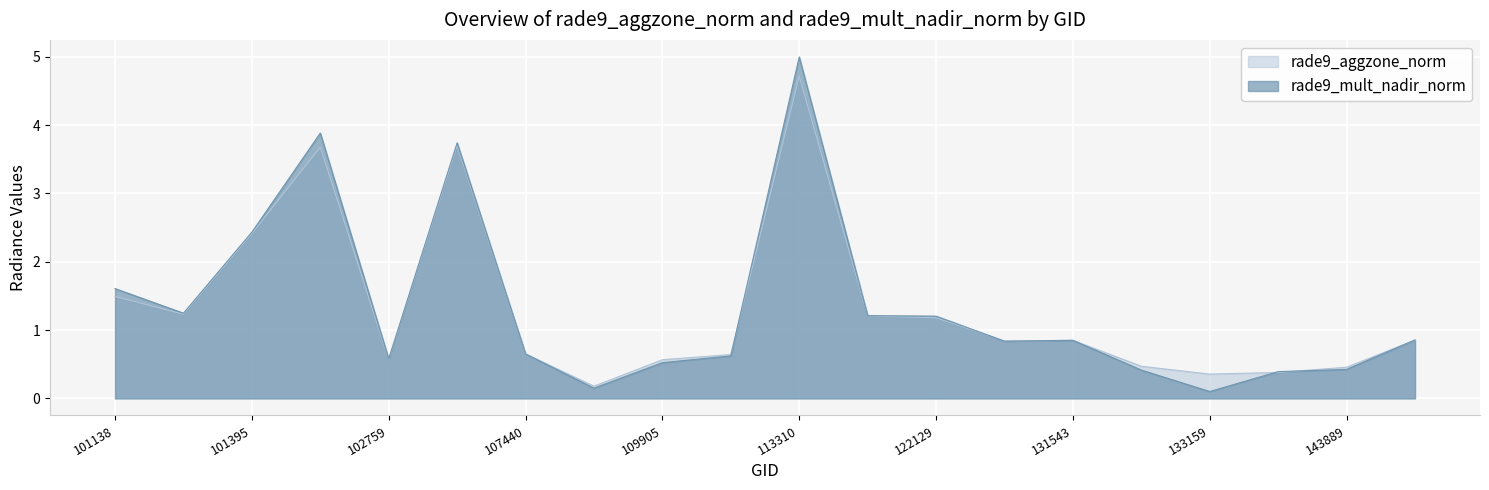

Does the chart display data point markers on the line(s)?

No